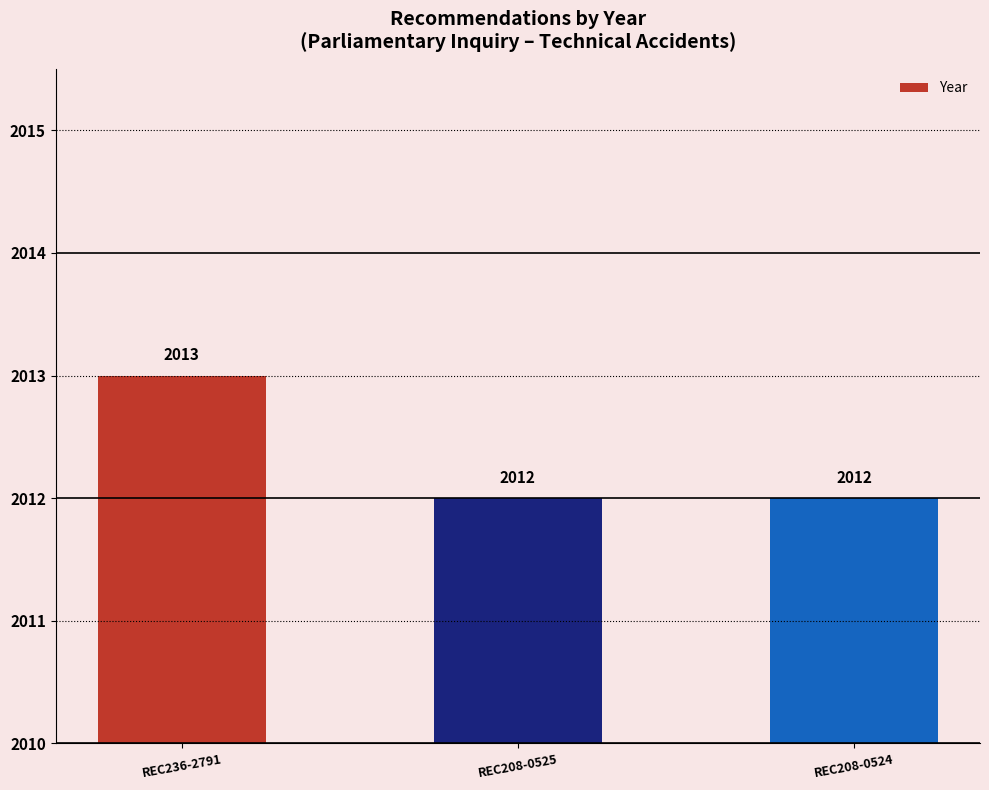

Count the number of categories in the chart.

3